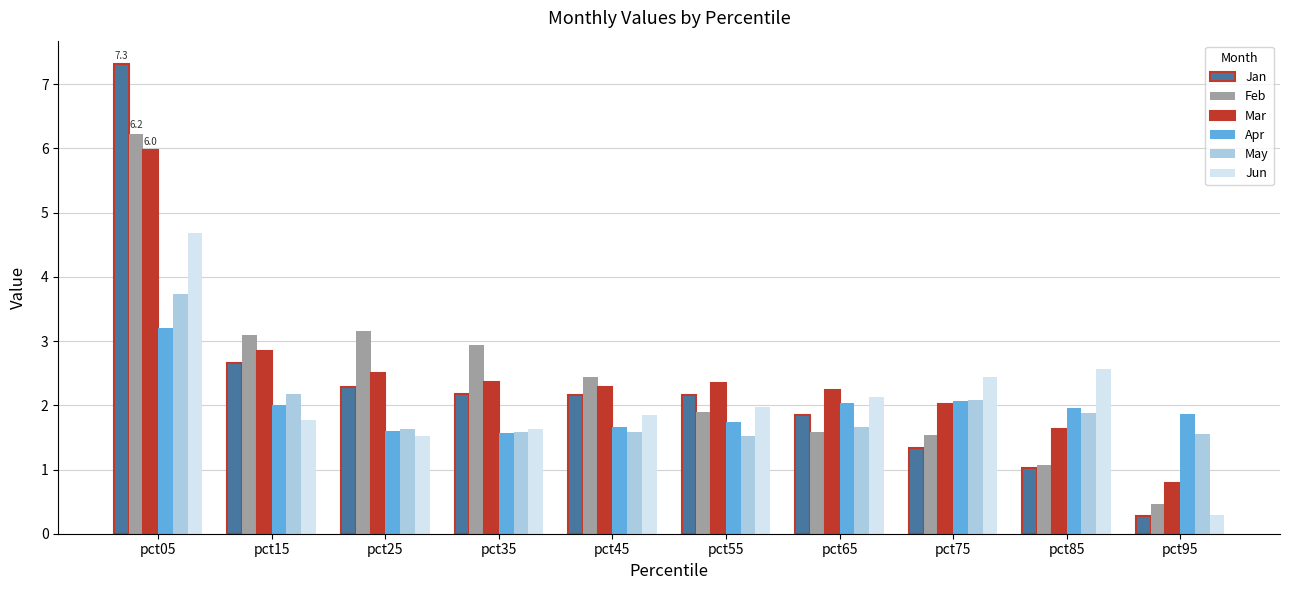

What is the sum of the Apr values at pct45 and pct15?

3.7